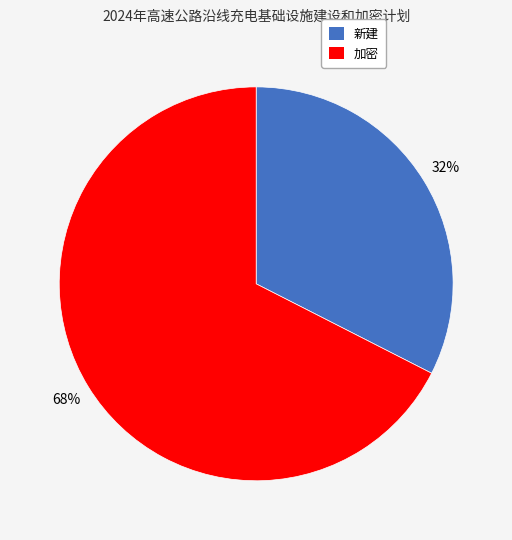

The 加密 slice represents 68% of the pie. True or false?

True